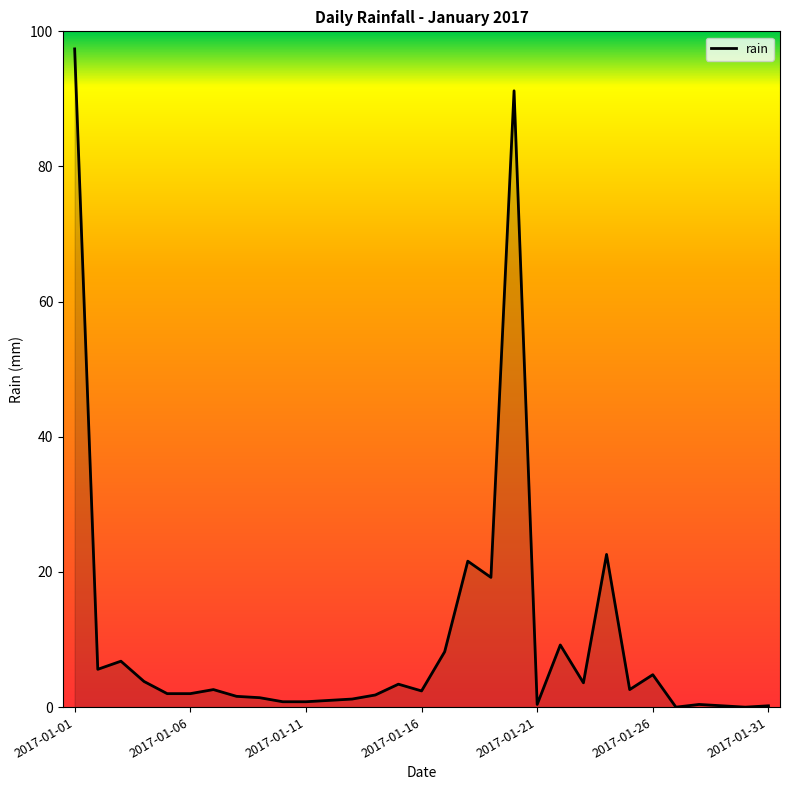

What is the difference between the maximum and minimum values?

97.4